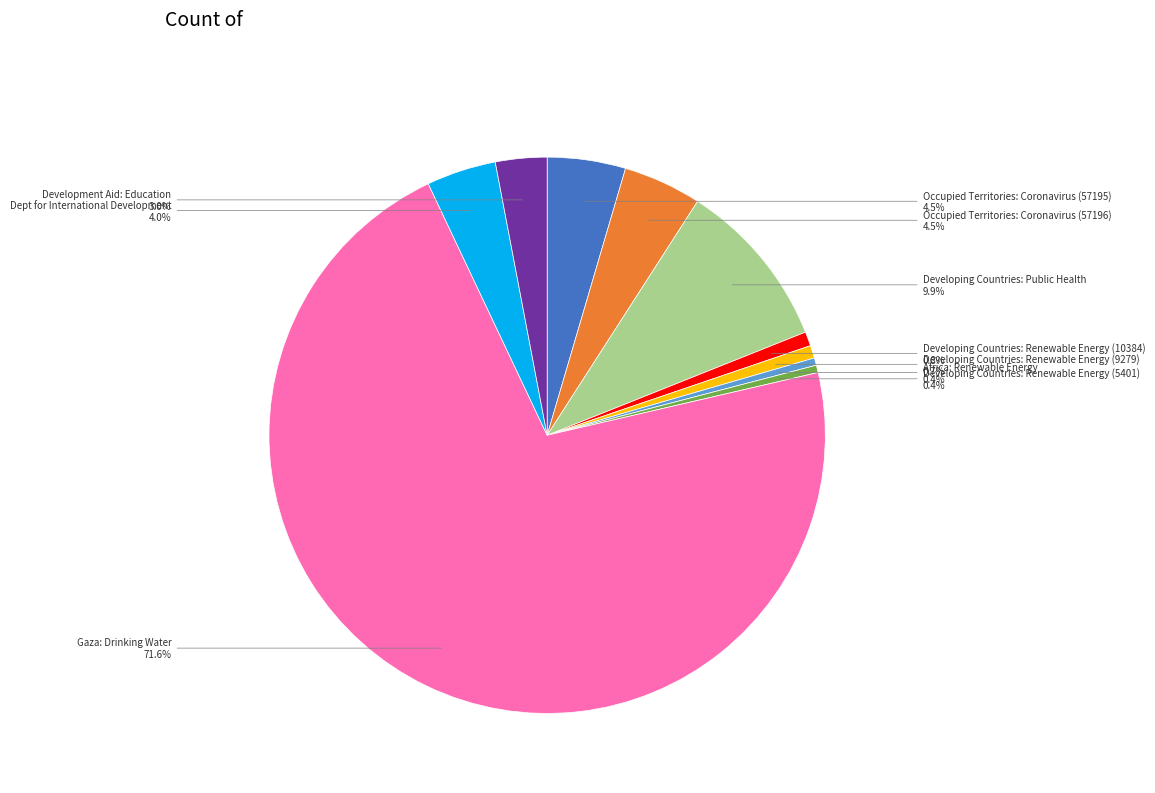

To the nearest percent, what is the difference between the largest and smallest slice percentages?

71%